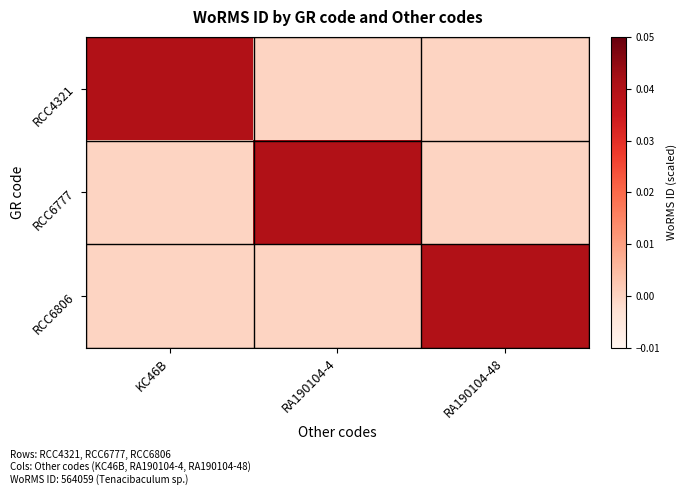

Reading left to right, list all the values displayed in this chart.

RCC4321: KC46B=0.0	RA190104-4=0.0	RA190104-48=0.0
RCC6777: KC46B=0.0	RA190104-4=0.0	RA190104-48=0.0
RCC6806: KC46B=0.0	RA190104-4=0.0	RA190104-48=0.0